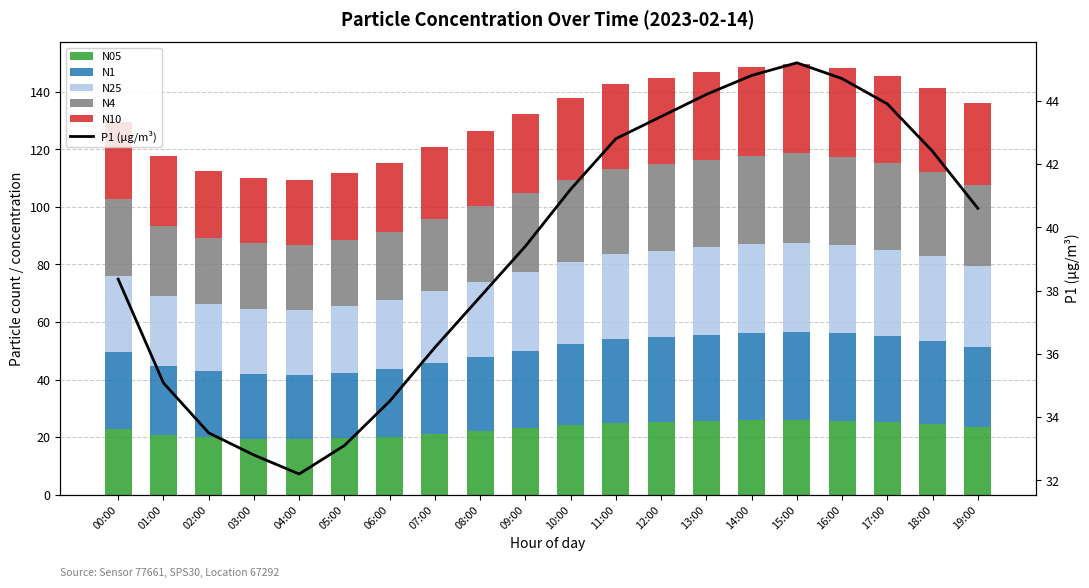

Reading left to right, what are all the values shown in this chart?

N05: 22.9	20.7	19.9	19.3	19.2	19.6	20.1	21.1	22.0	23.0	24.0	24.9	25.2	25.6	25.8	26.0	25.7	25.3	24.6	23.5
N1: 26.5	24.0	23.0	22.5	22.4	22.9	23.6	24.7	25.8	27.0	28.1	29.1	29.6	30.0	30.4	30.6	30.3	29.7	28.9	27.8
N25: 26.7	24.2	23.2	22.8	22.6	23.1	23.8	25.0	26.1	27.4	28.5	29.5	30.0	30.4	30.8	31.0	30.7	30.2	29.3	28.2
N4: 26.8	24.3	23.2	22.8	22.6	23.1	23.9	25.0	26.2	27.4	28.6	29.6	30.0	30.5	30.8	31.1	30.8	30.2	29.4	28.2
N10: 26.8	24.3	23.3	22.8	22.6	23.1	23.9	25.0	26.2	27.4	28.6	29.6	30.0	30.5	30.8	31.1	30.8	30.2	29.4	28.2
P1 (µg/m³): 38.4	35.1	33.5	32.8	32.2	33.1	34.5	36.2	37.8	39.4	41.2	42.8	43.5	44.2	44.8	45.2	44.7	43.9	42.4	40.6